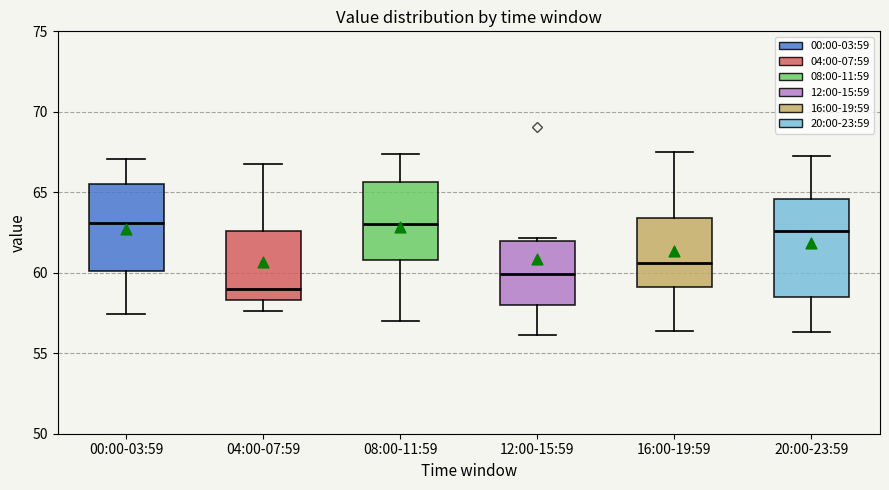

Which box is the tallest, from its lower edge to its upper edge?

20:00-23:59